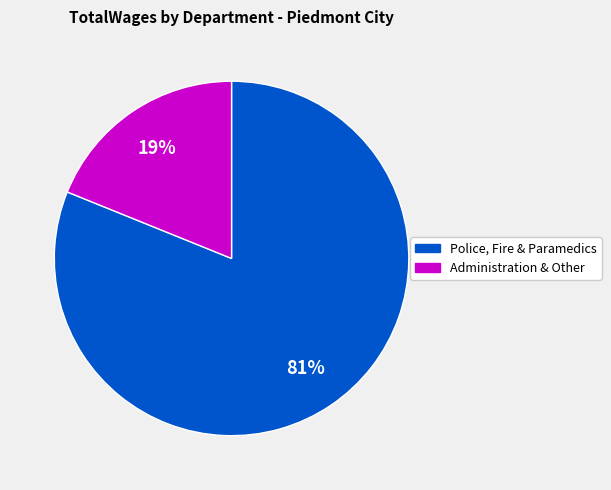

Is there any slice that represents more than half of the pie?

Yes